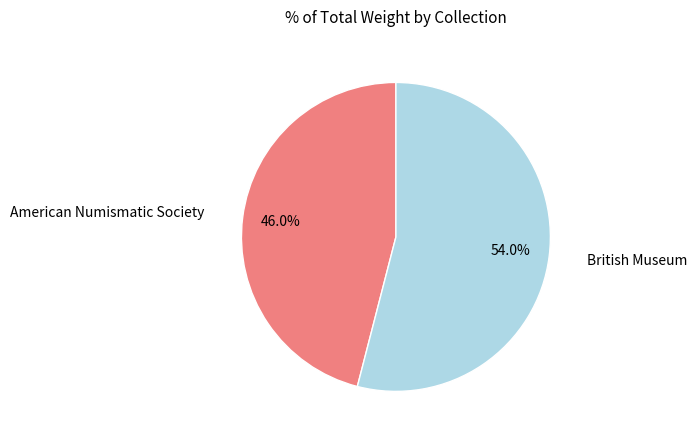

Does any single category account for the majority?

Yes